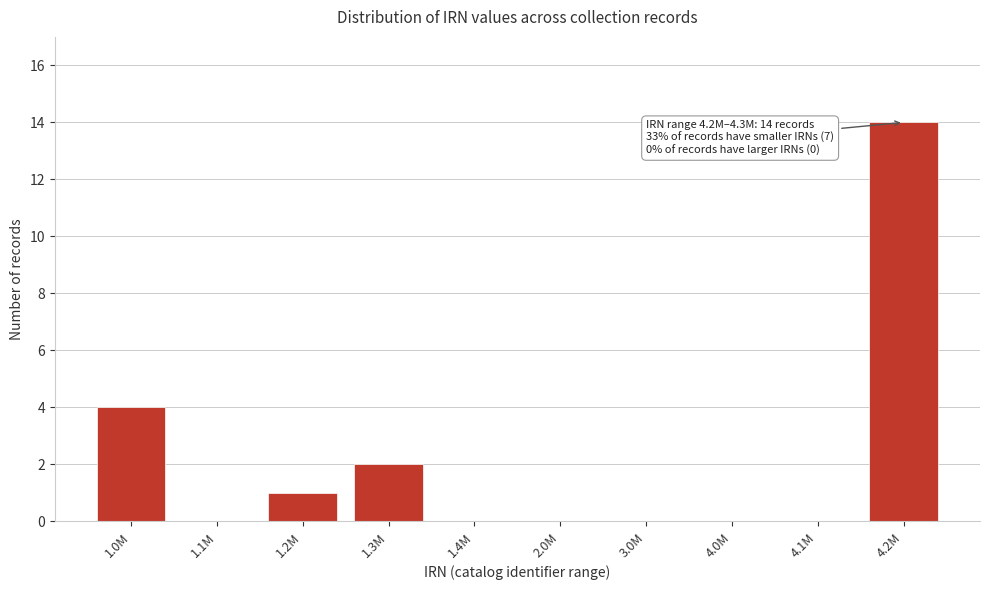

Reading left to right, list all the values displayed in this chart.

1.0M=4	1.1M=0	1.2M=1	1.3M=2	1.4M=0	2.0M=0	3.0M=0	4.0M=0	4.1M=0	4.2M=14